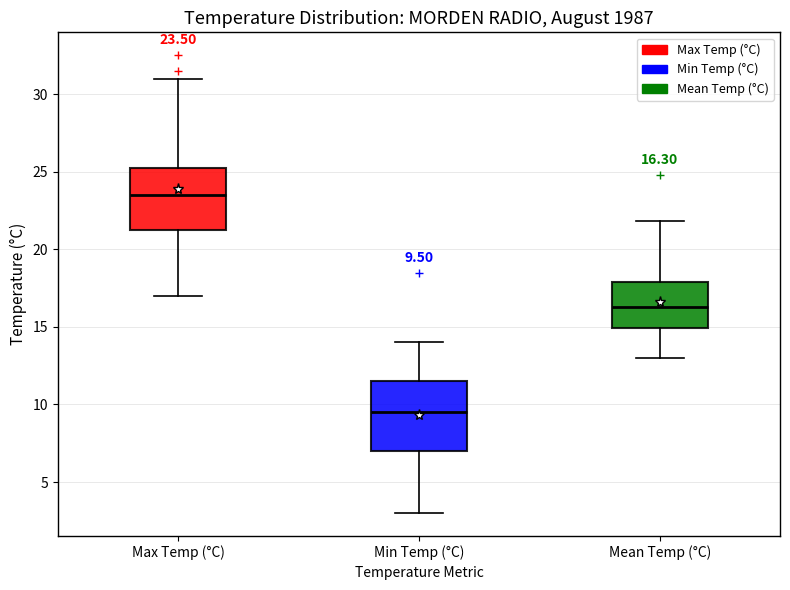

Which box is the tallest, from its lower edge to its upper edge?

Min Temp (°C)